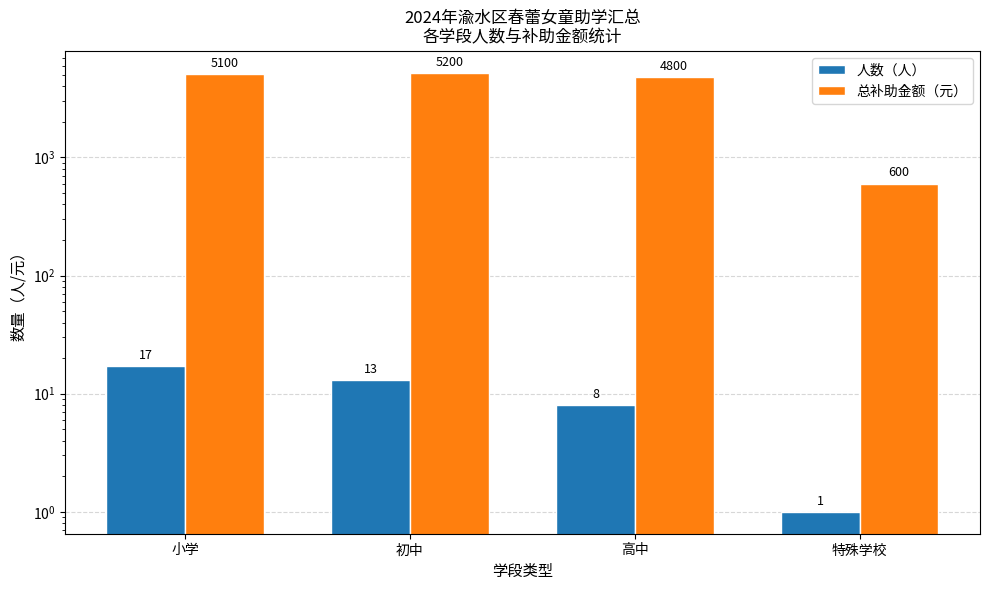

Are the bars horizontal?

No